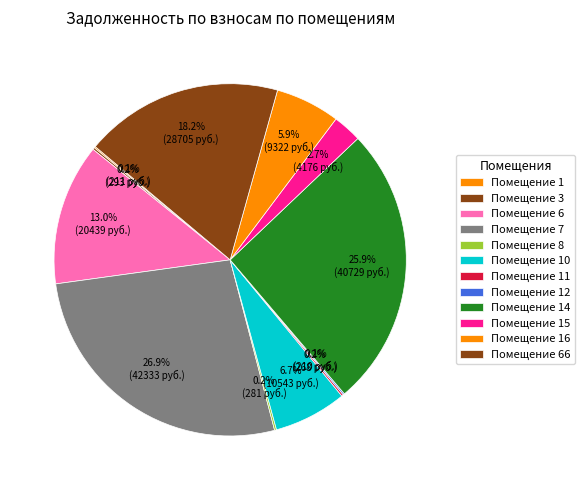

To the nearest percent, what is the difference between the largest and smallest slice percentages?

27%